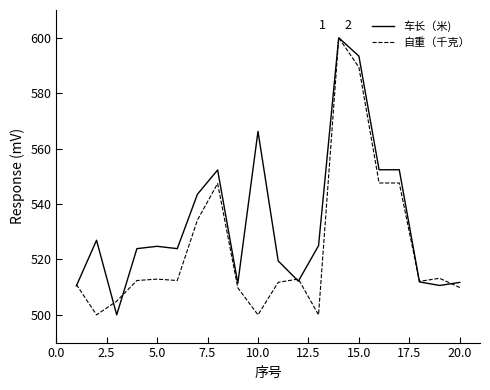

What is the maximum value shown in the chart?

600.0